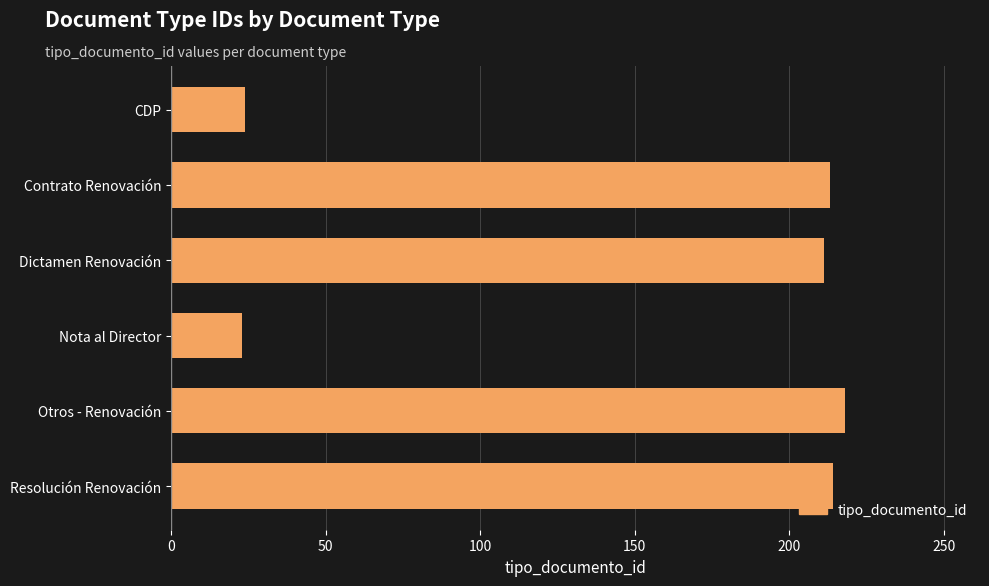

Is it true that the value at Nota al Director is 23?

True